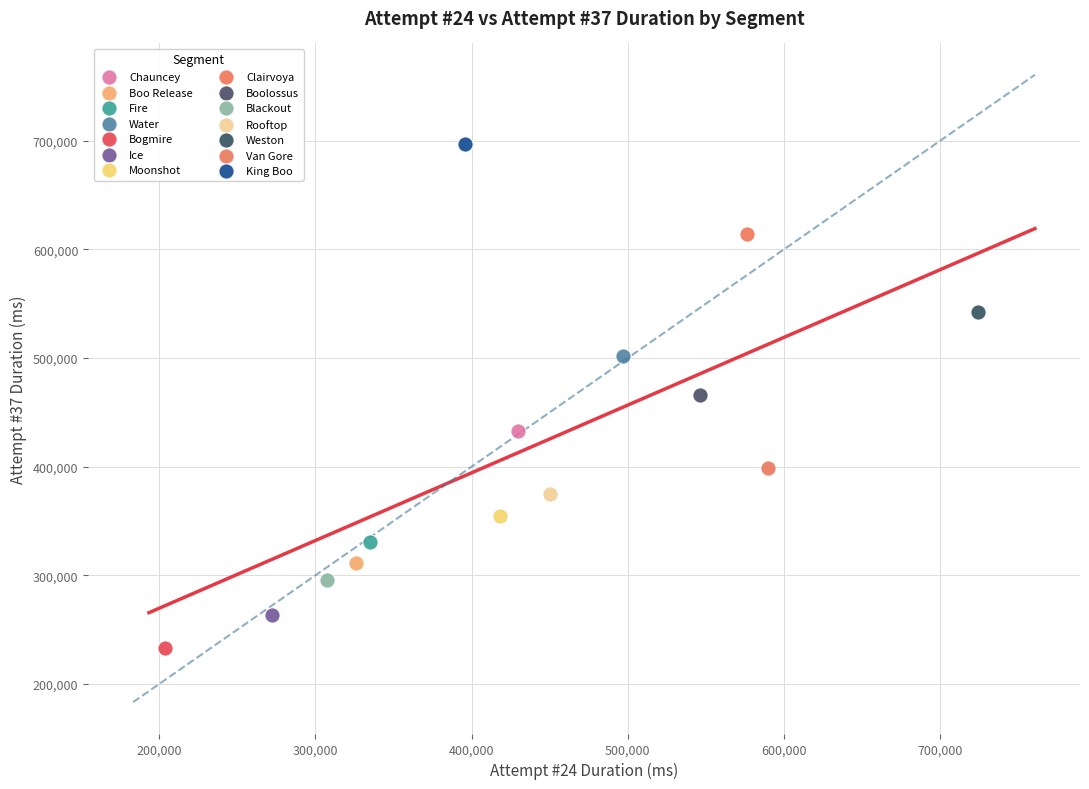

Which series reaches the maximum Y coordinate?

King Boo